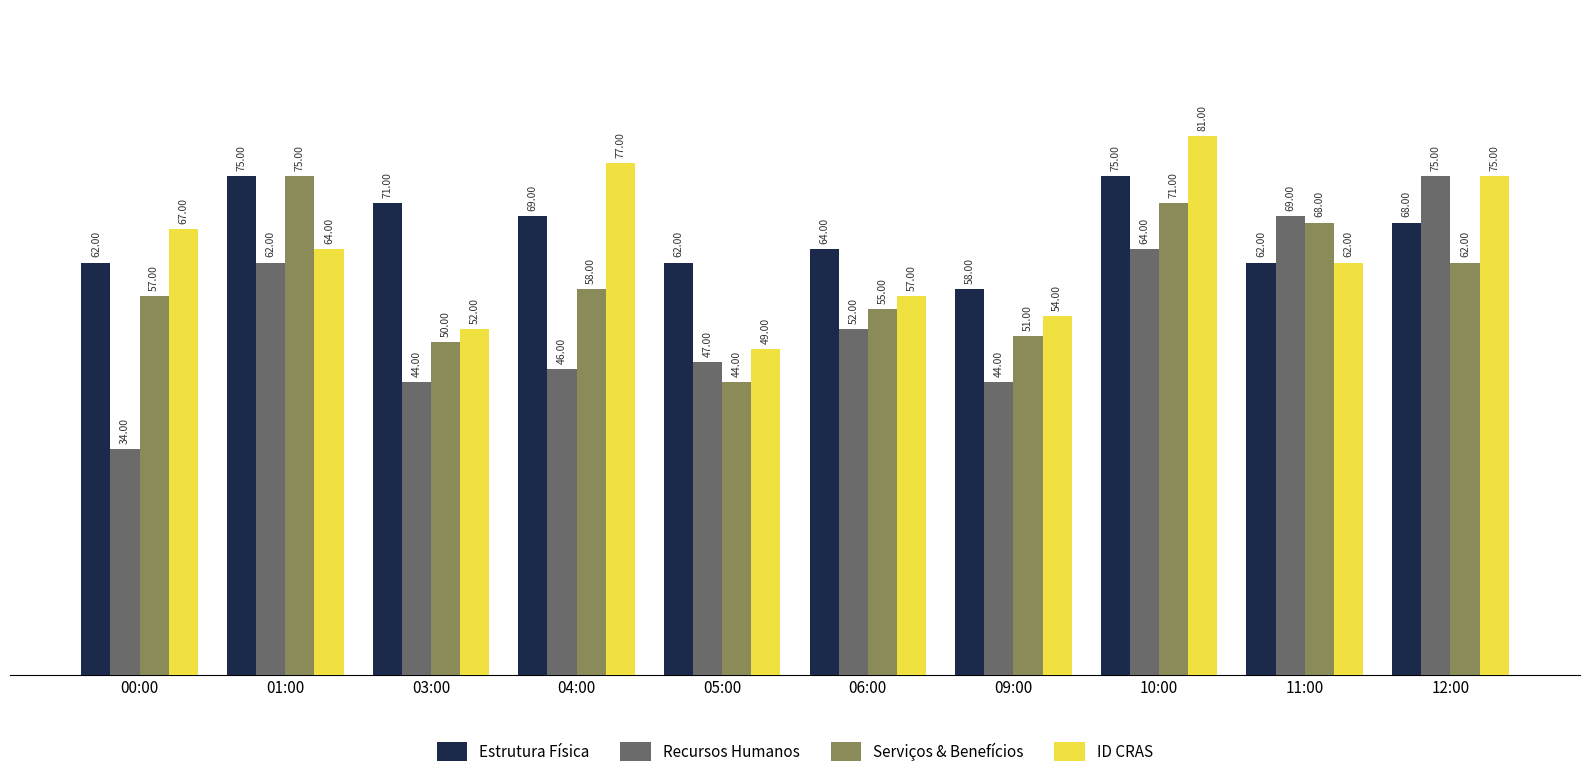

List the labels in order of Serviços & Benefícios value, smallest first.

05:00, 03:00, 09:00, 06:00, 00:00, 04:00, 12:00, 11:00, 10:00, 01:00